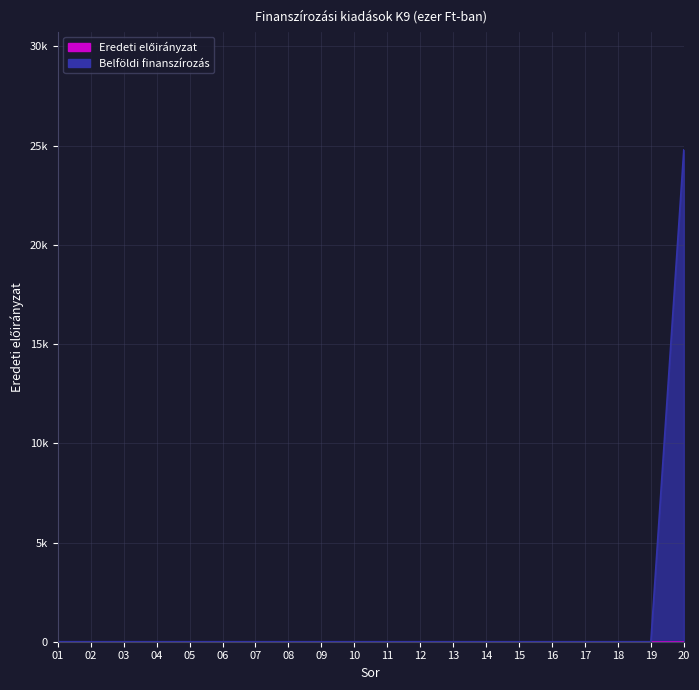

Reading left to right, extract all data points from this chart.

01=0	02=0	03=0	04=0	05=0	06=0	07=0	08=0	09=0	10=0	11=0	12=0	13=0	14=0	15=0	16=0	17=0	18=0	19=0	20=24787